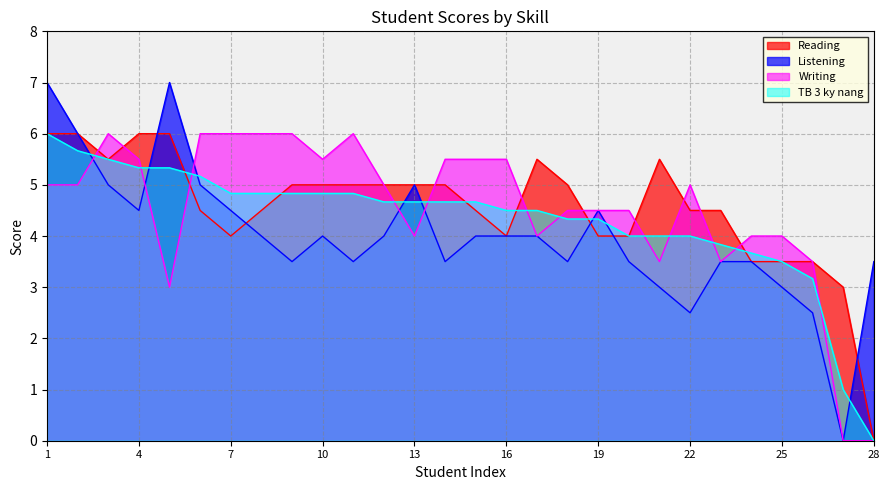

How many data points in Listening are above 4?

9